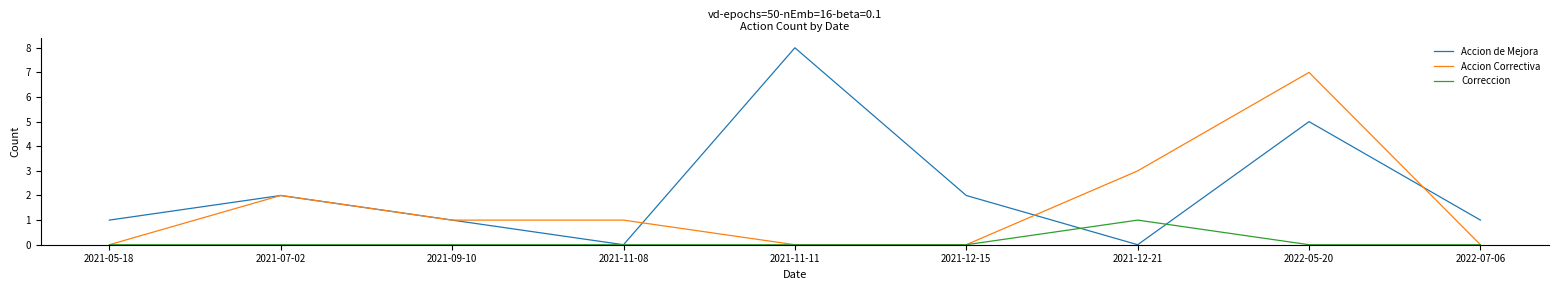

At which label does Accion de Mejora reach its peak?

2021-11-11